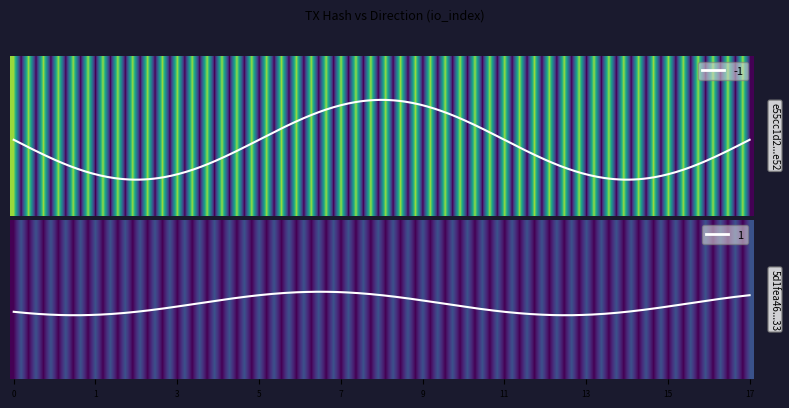

At direction, list the series in order from smallest to largest.

e55cc1d2f6722464ca08103b7c35152c38d9e52, 5d1fea4685b0e8aa806f08e4be55a77a3ea7933